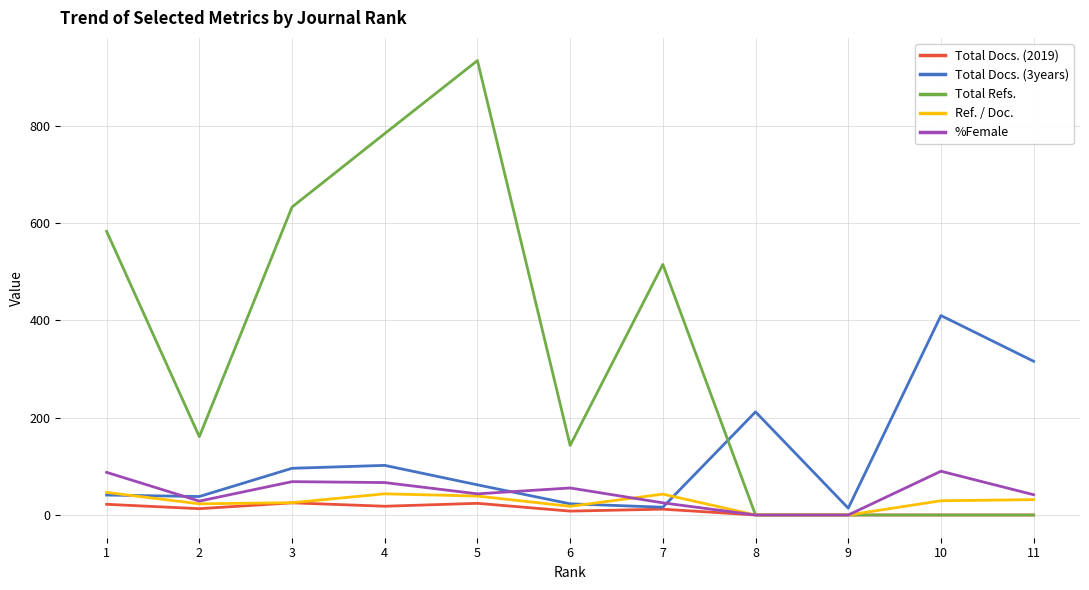

What is the maximum value for Ref. / Doc.?

46.4